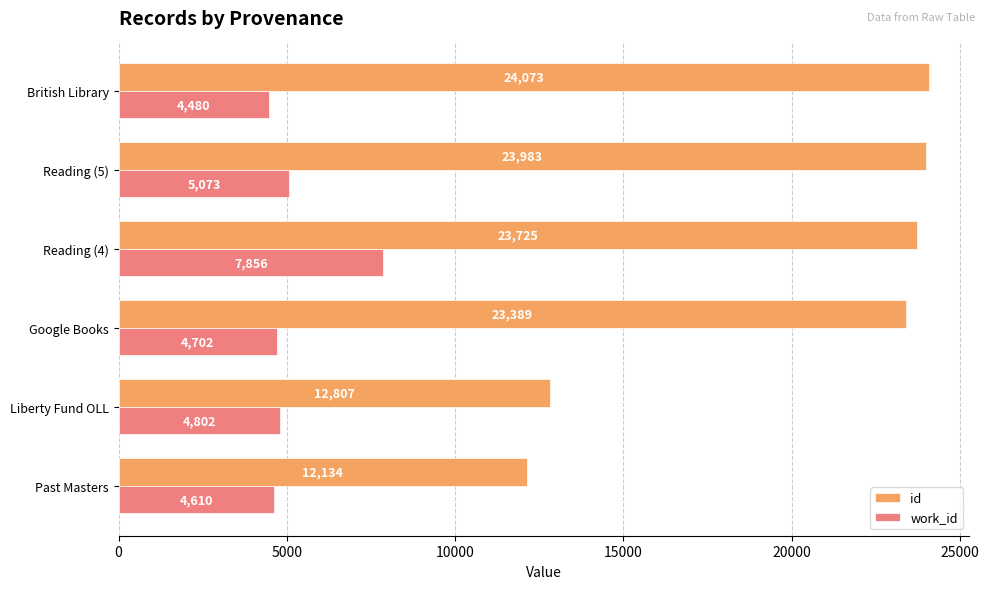

Which series has the widest spread of values?

id